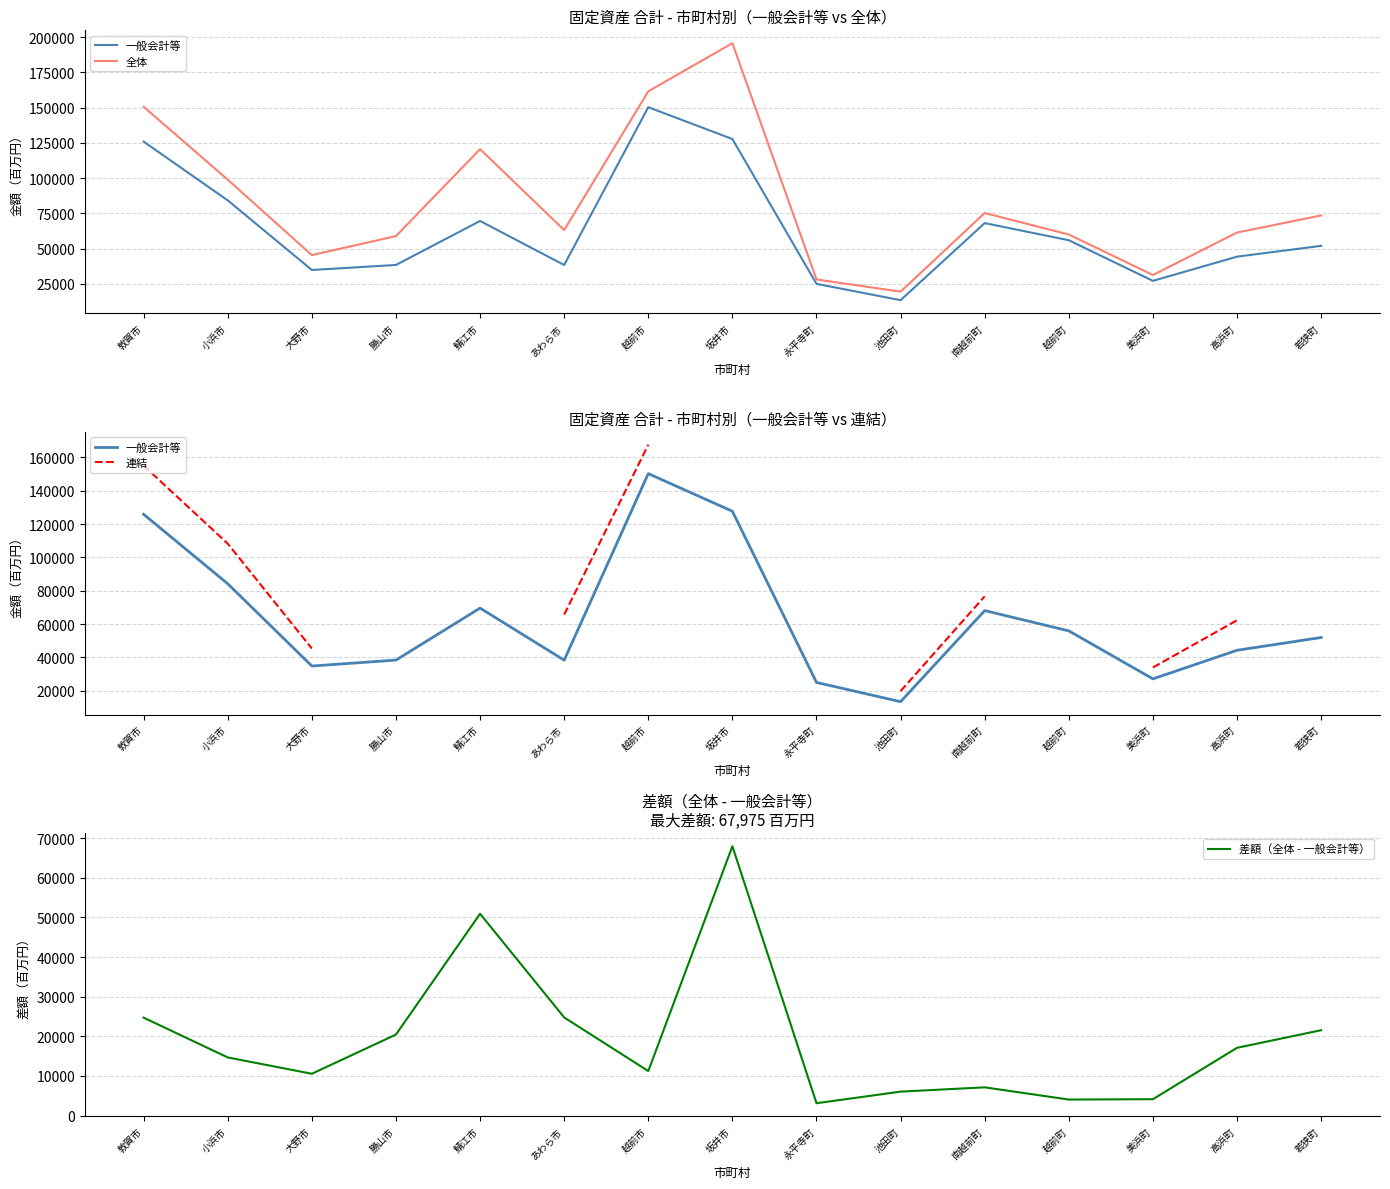

Is the value of 一般会計等 at 越前市 greater than the value of 連結 at 美浜町?

Yes